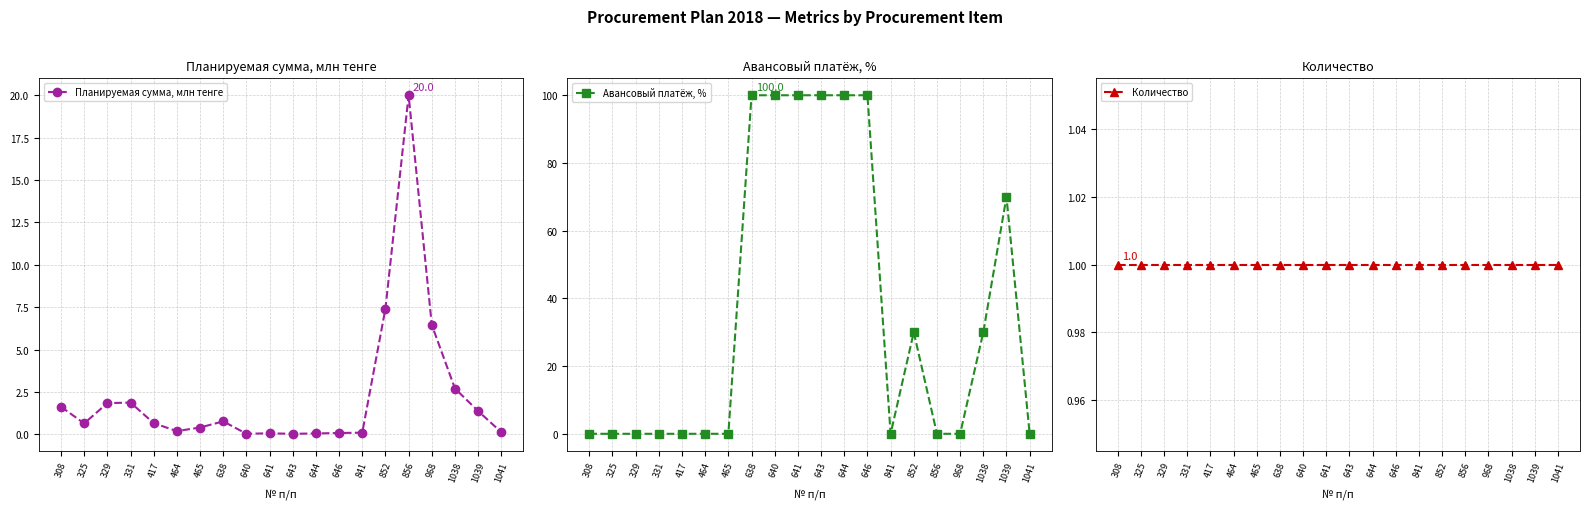

Does the chart display data point markers on the line(s)?

Yes